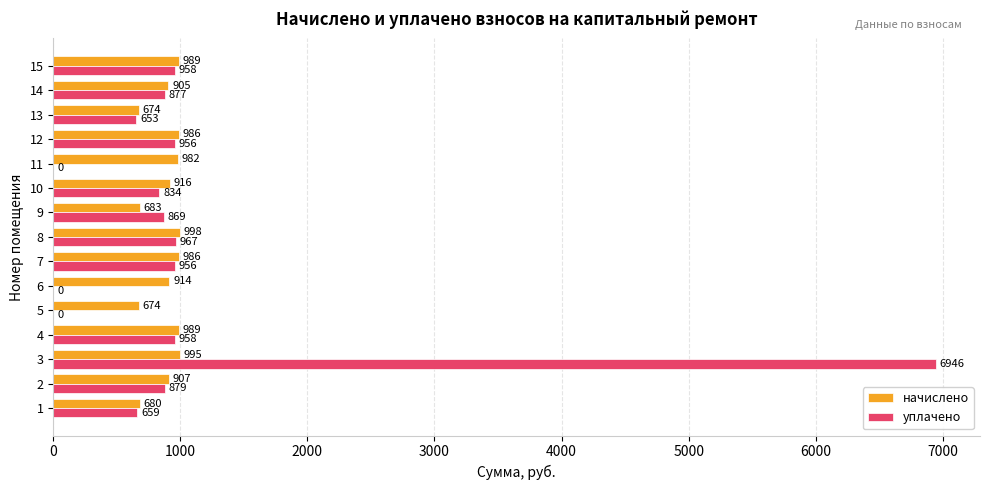

Which category has the highest value in the начислено series?

8